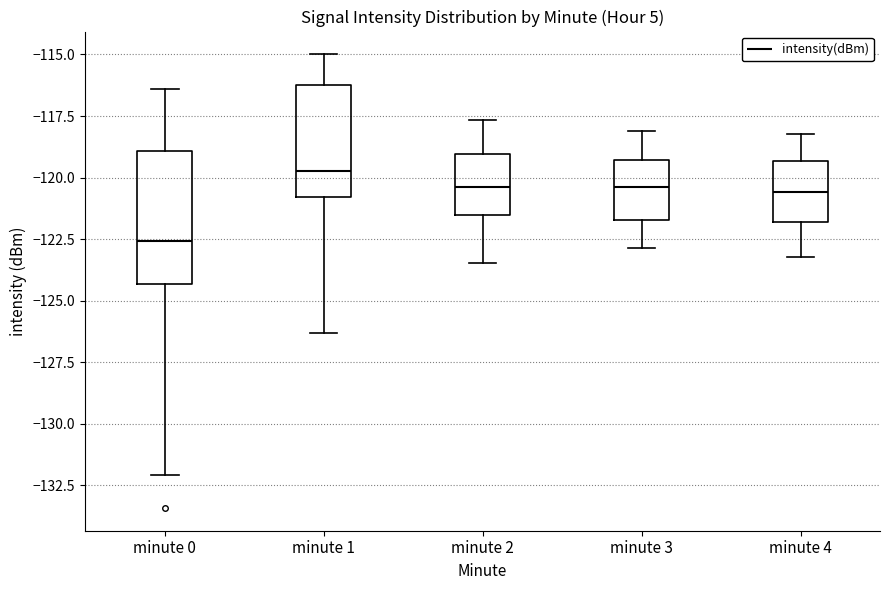

Which box's median line is the lowest?

minute 0